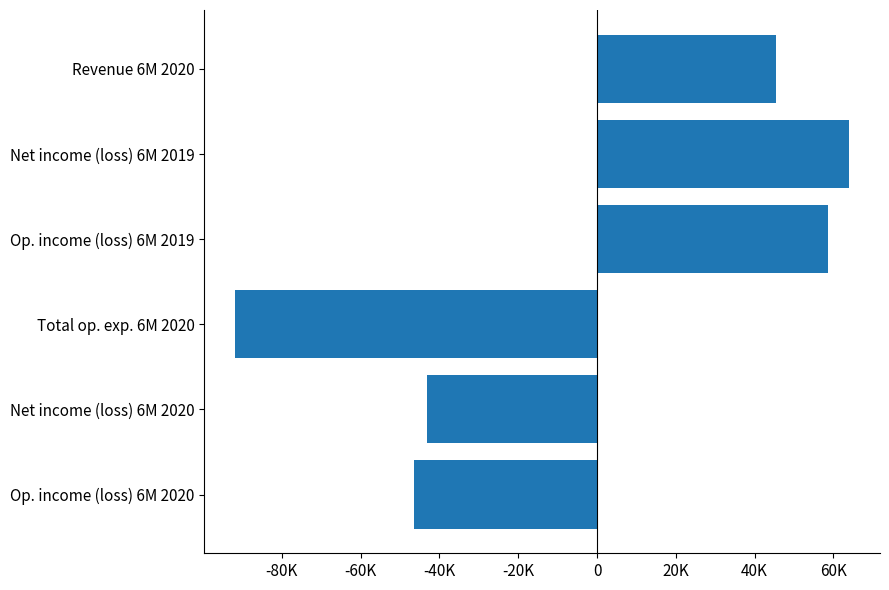

Are the bars horizontal?

Yes